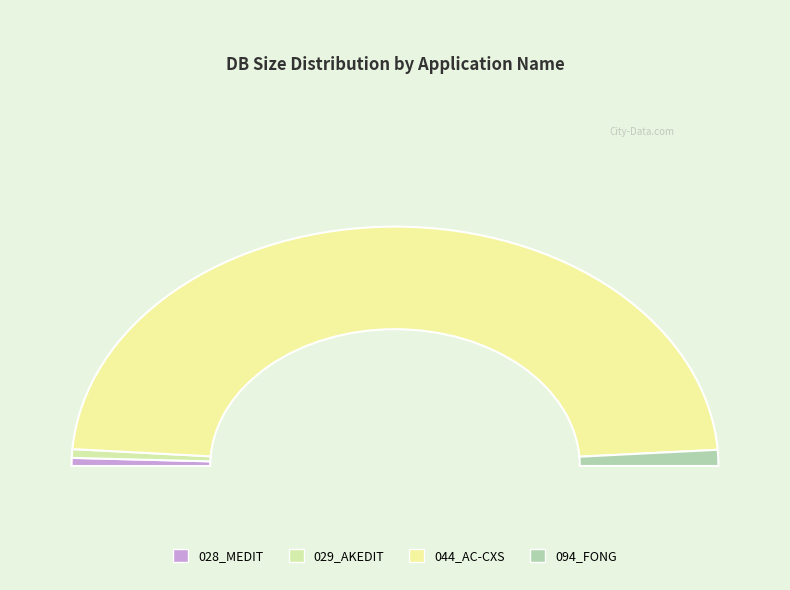

Rank the categories by value from highest to lowest.

044_AC-CXS, 094_FONG, 029_AKEDIT, 028_MEDIT